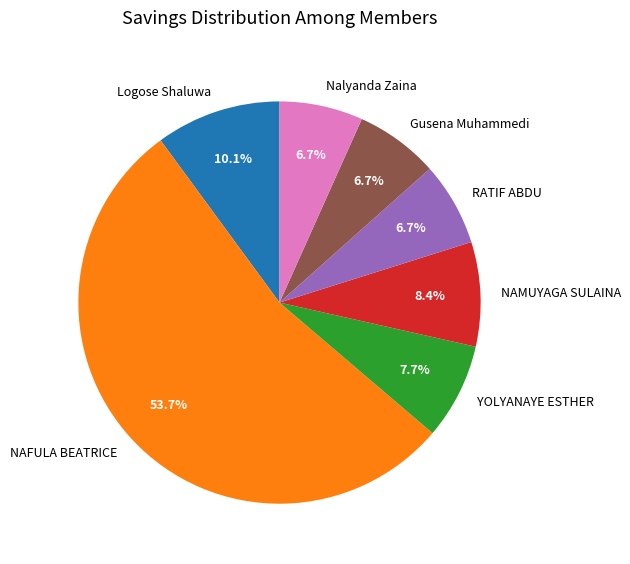

Is it true that Logose Shaluwa is 23% of the pie?

False